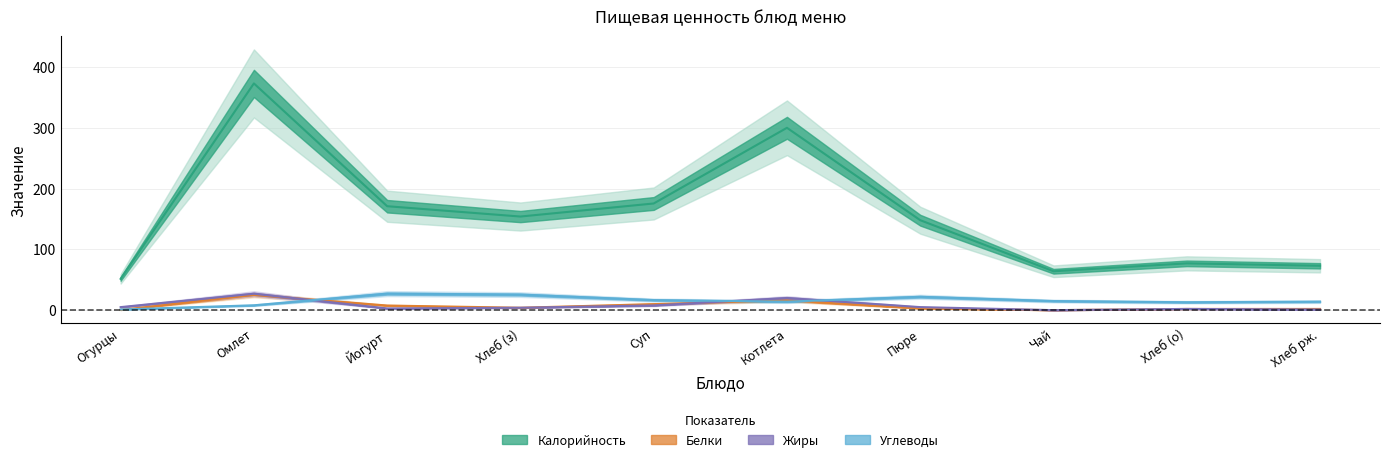

True or false: Белки has a value of 0.4 at Огурцы.

True